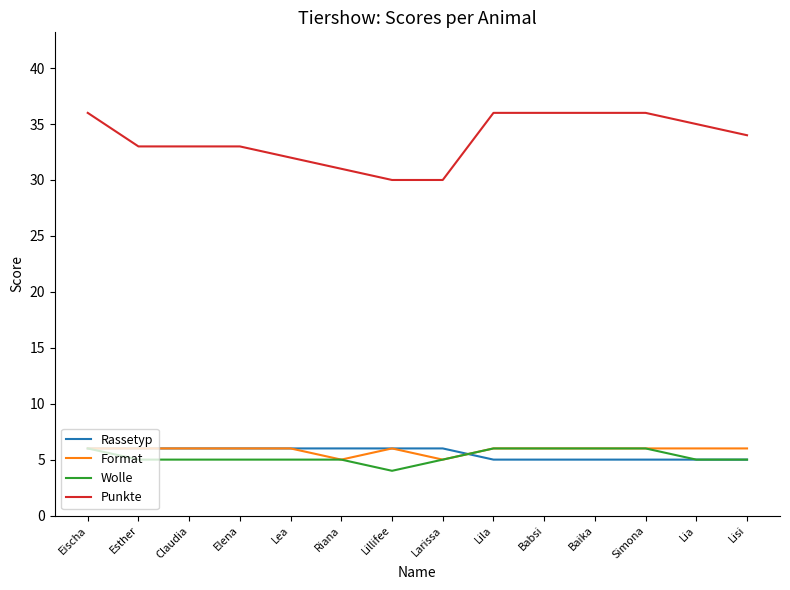

Which series has the largest total across all categories?

Punkte